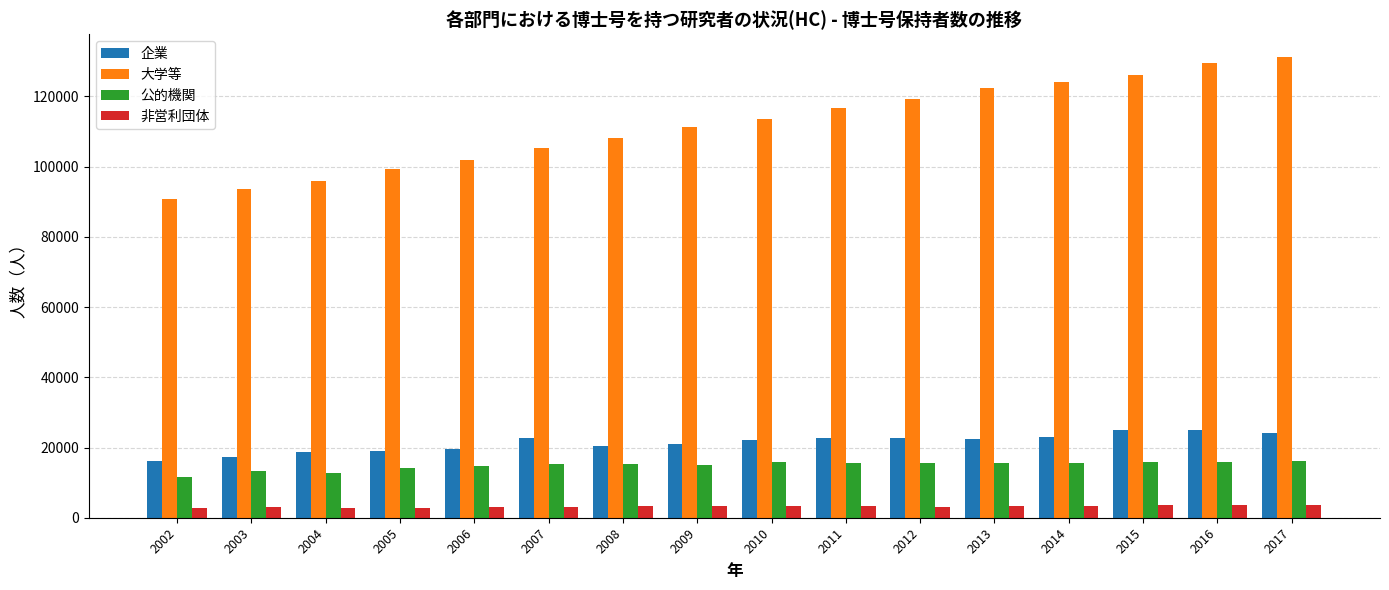

The value of 企業 at 2003 is 22736. True or false?

False